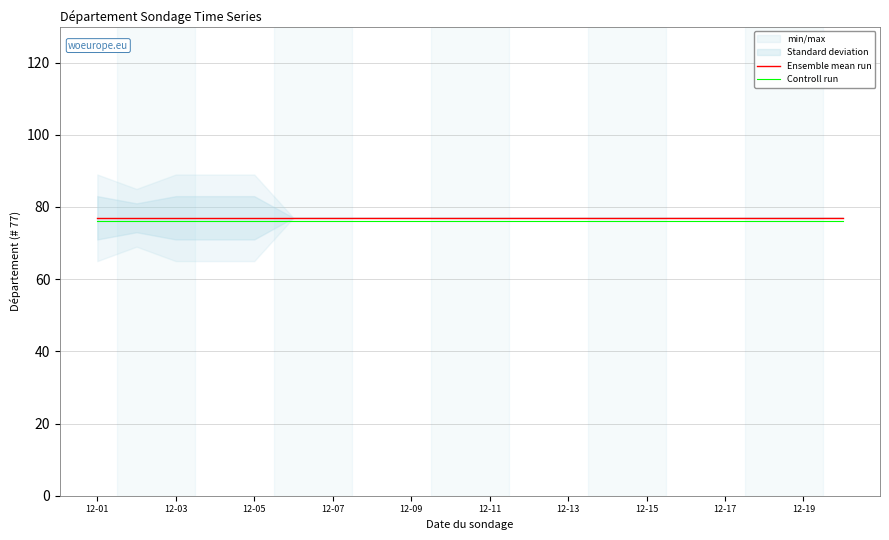

True or false: Ensemble mean run has more than 2 interior local peaks.

False